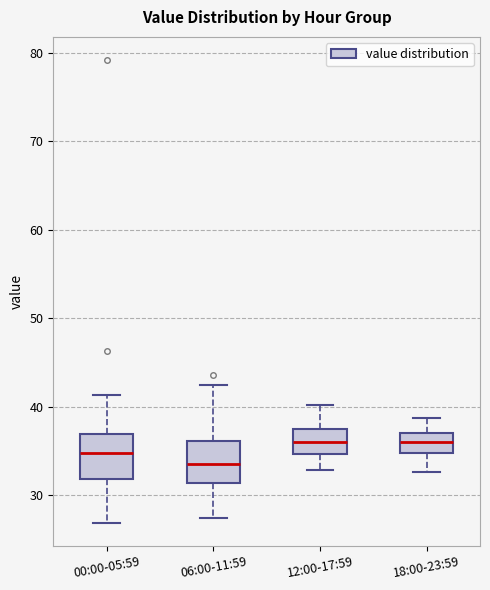

Reading left to right, read every box against the y-axis: the position of its median line, the range the box covers, and the ends of its whiskers. The values are not printed on the chart, so give them approximately, as read against the axis.

00:00-05:59: median 35, box 32 to 37, whiskers 27 to 41
06:00-11:59: median 34, box 31 to 36, whiskers 27 to 43
12:00-17:59: median 36, box 35 to 37, whiskers 33 to 40
18:00-23:59: median 36, box 35 to 37, whiskers 33 to 39